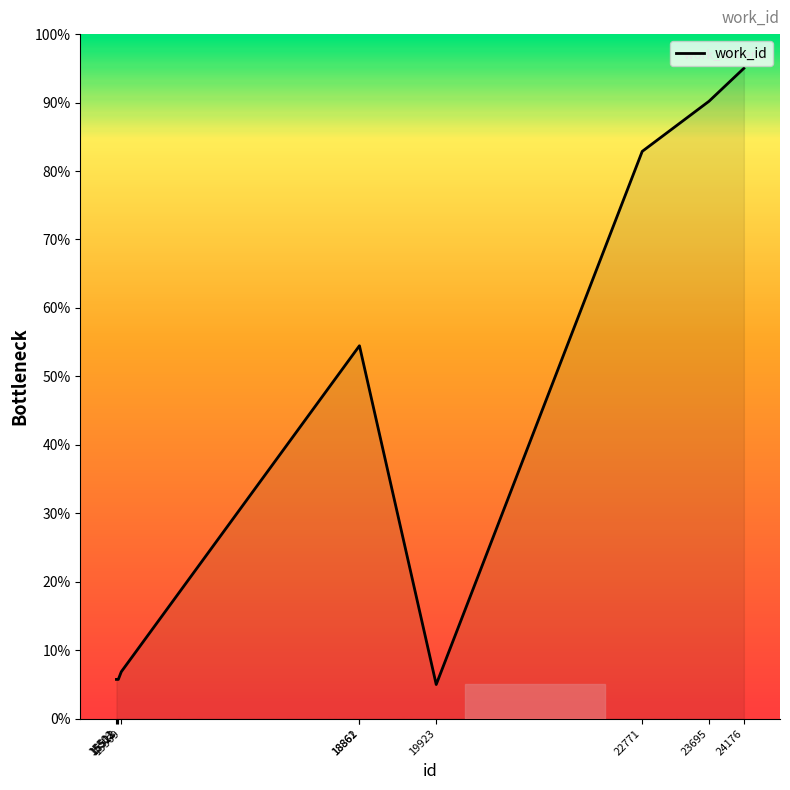

Where does the data first go above 54?

18861